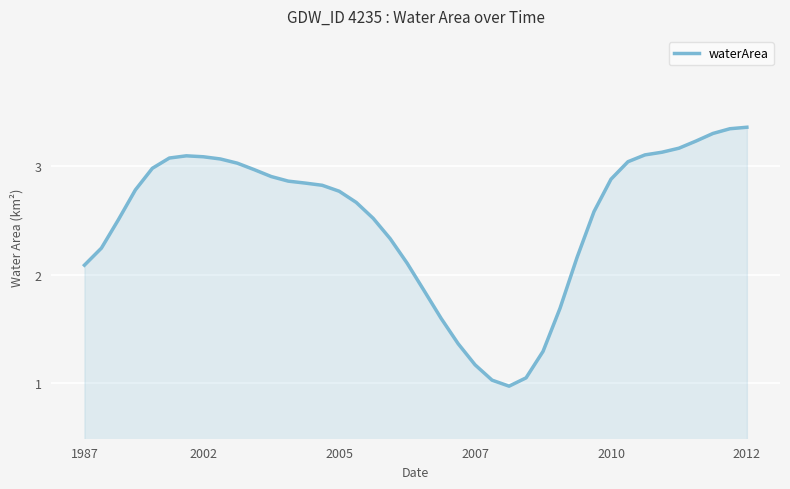

What is the minimum value shown in the chart?

1.0